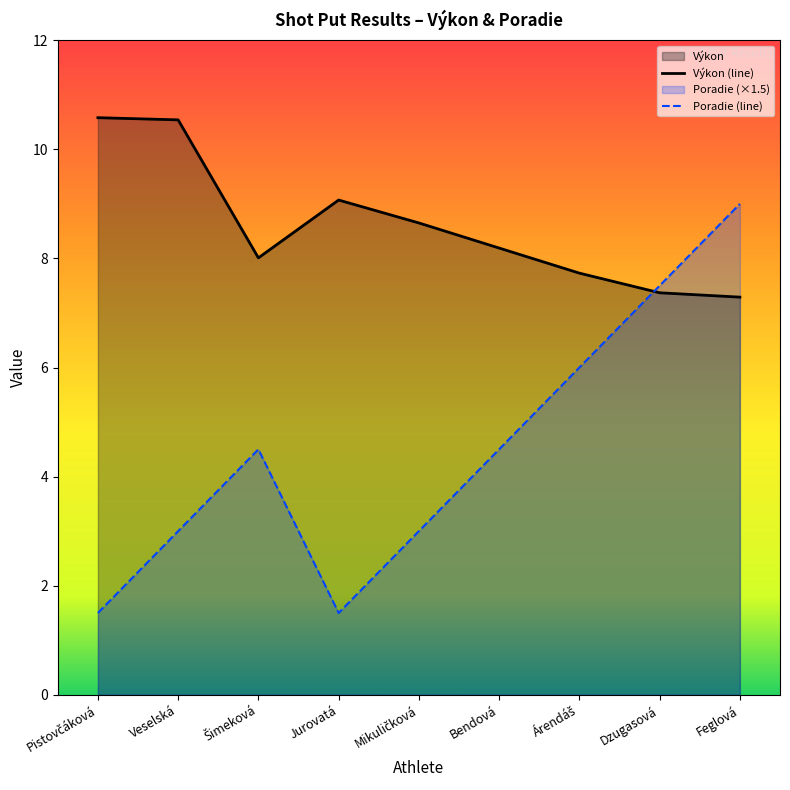

How many intersections are there between Výkon and Poradie?

1